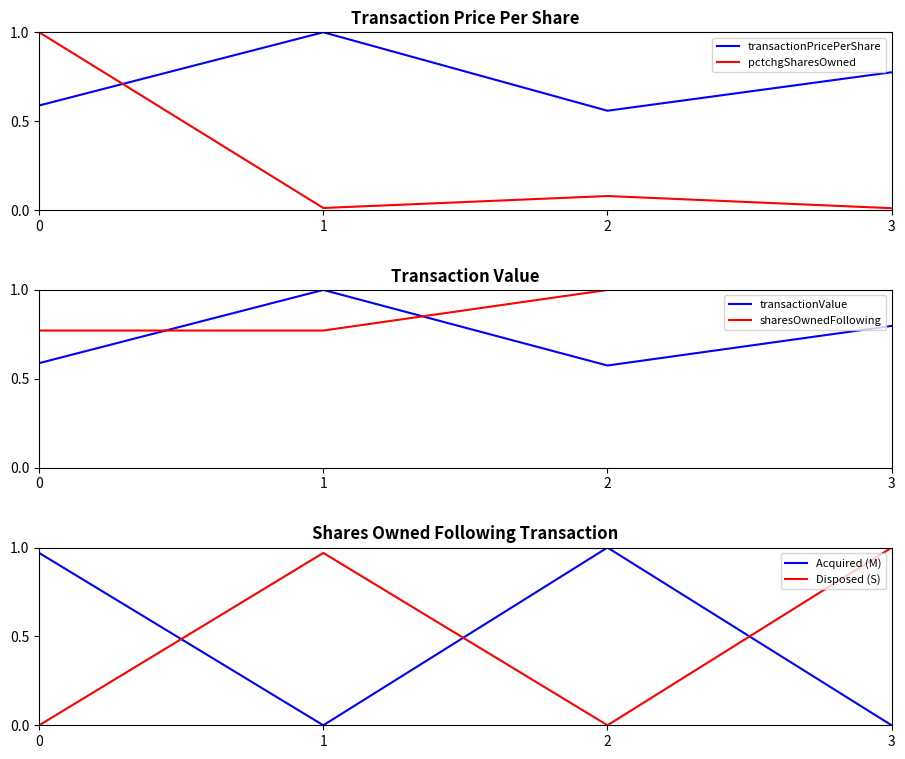

Between 0 and 1, which series saw the biggest shift?

pctchgSharesOwned